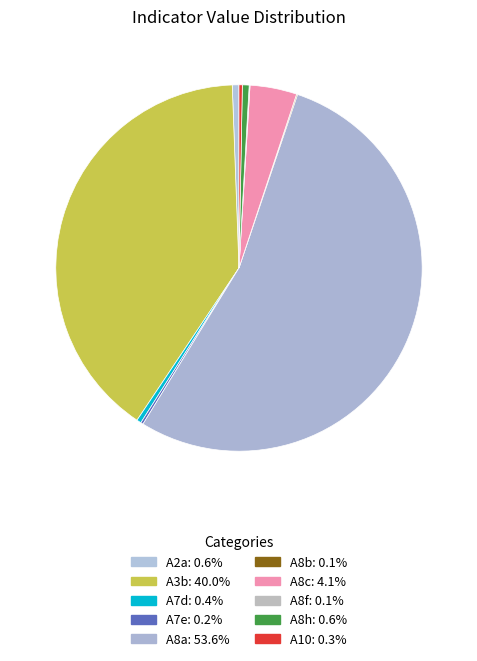

What percentage is the A8a slice, to the nearest percent?

54%